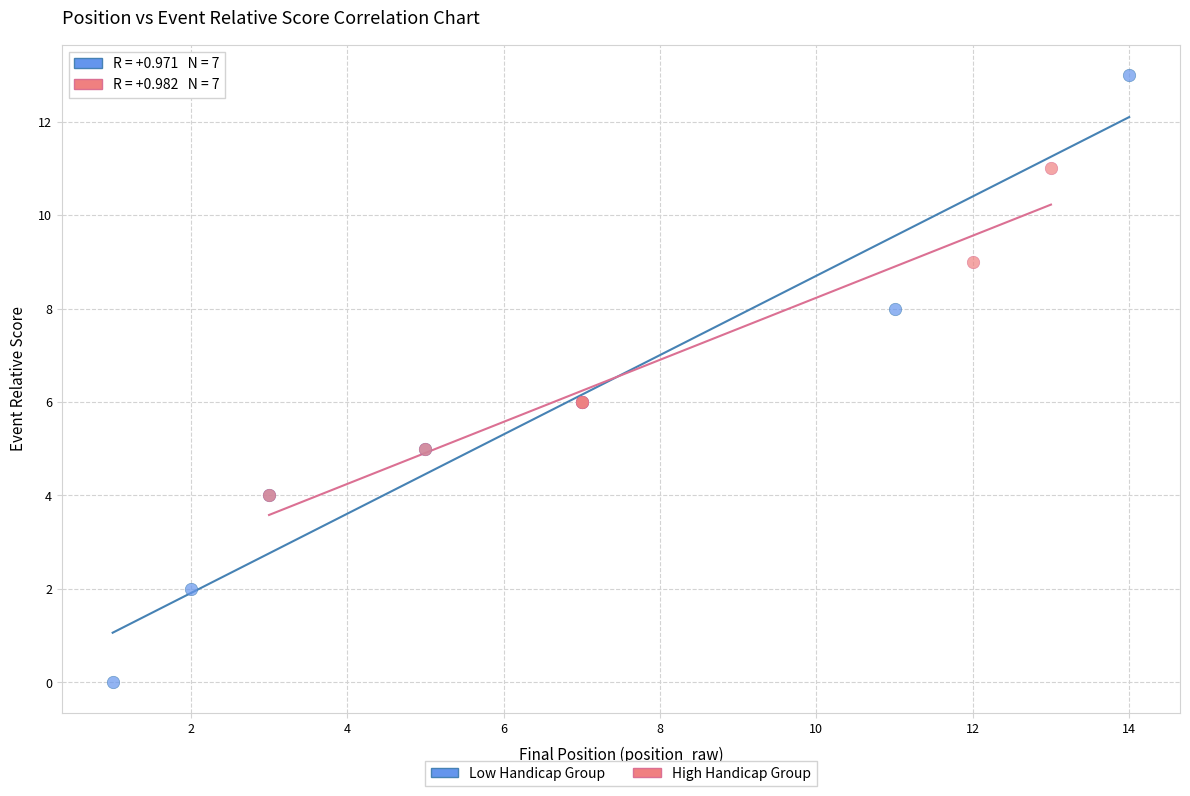

Which series reaches the minimum Y coordinate?

Low Handicap Group